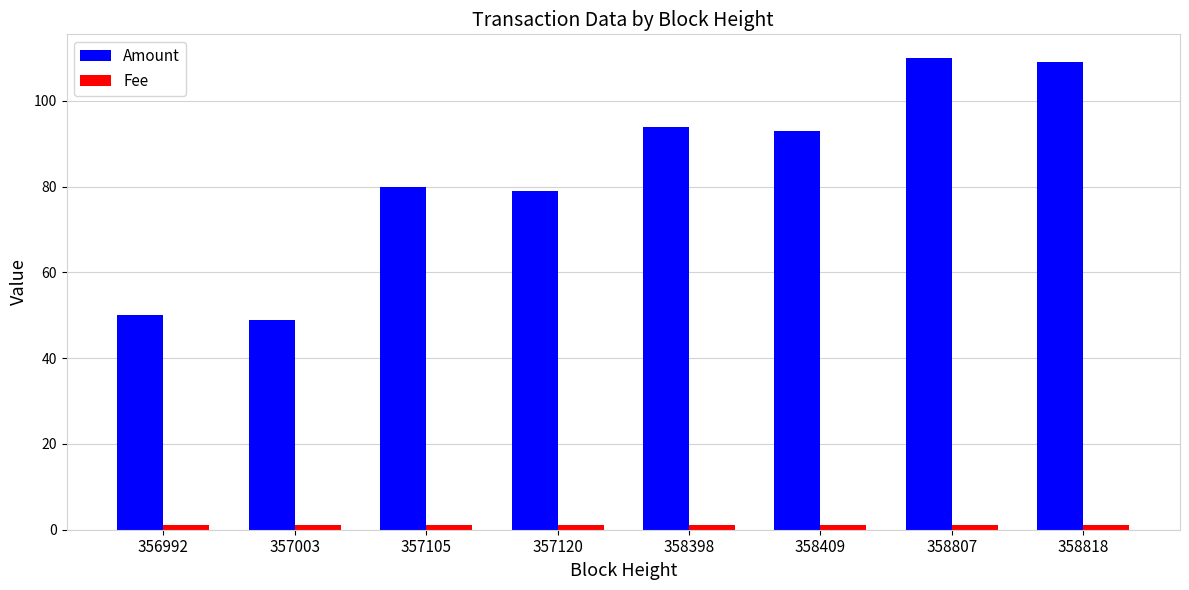

Is it true that Amount equals 50 at 356992?

True